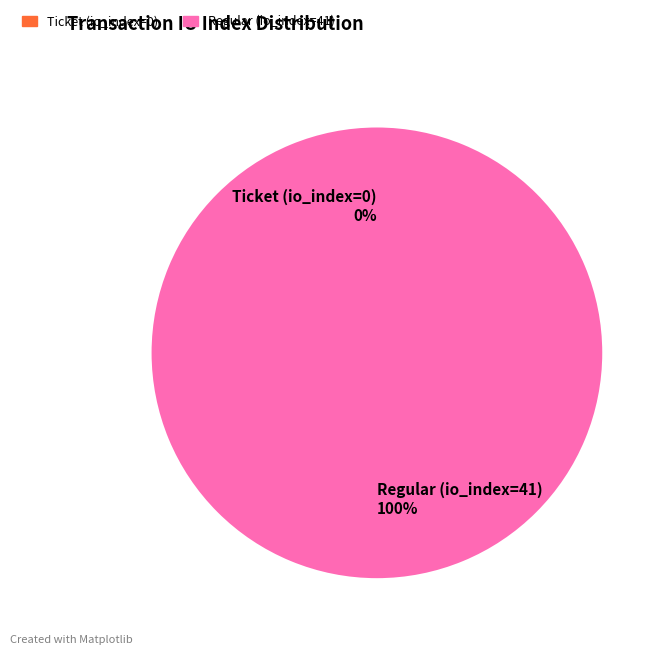

How many segments does this pie chart have?

2